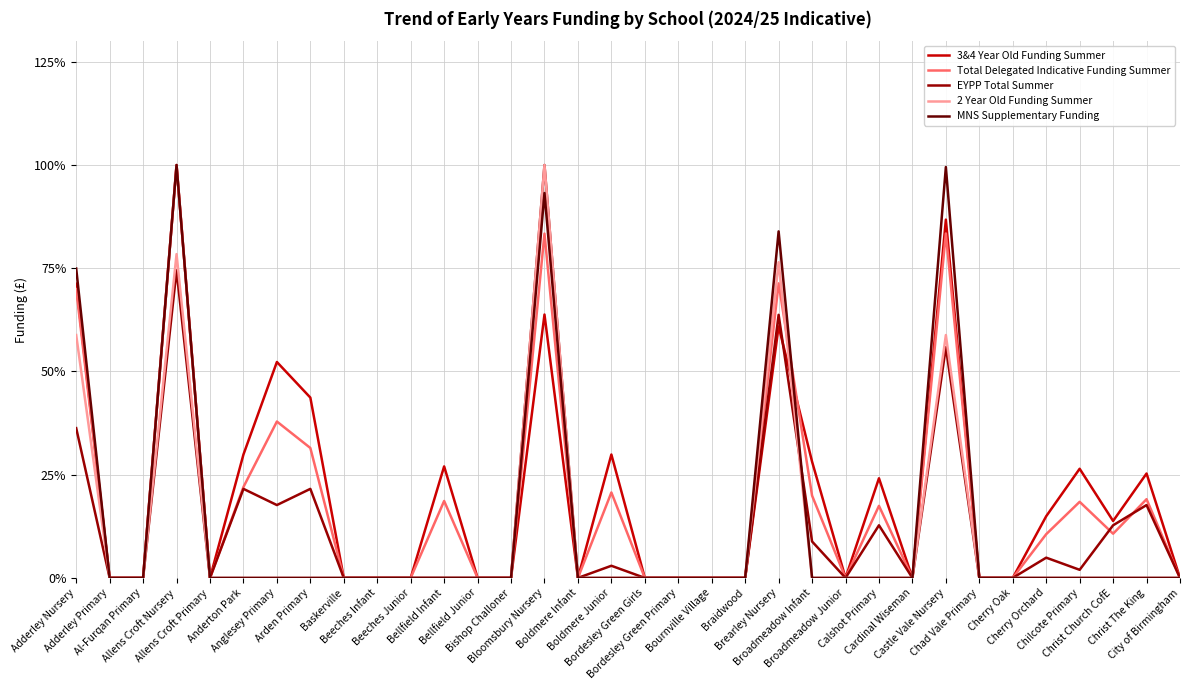

What is the maximum value for 3&4 Year Old Funding Summer?

100.0